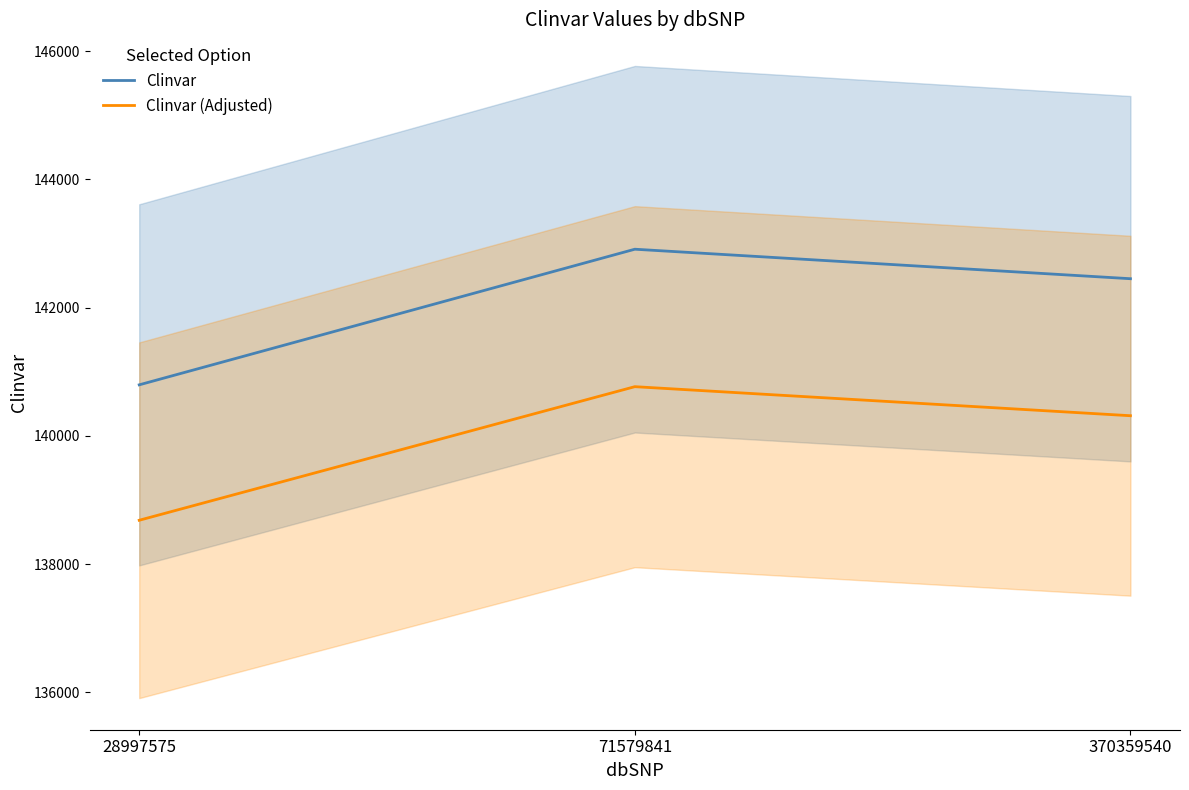

Reading right to left, list all the values displayed in this chart.

Clinvar: 370359540=142450.0	71579841=142910.0	28997575=140795.0
Clinvar (Adjusted): 370359540=140313.2	71579841=140766.4	28997575=138683.1